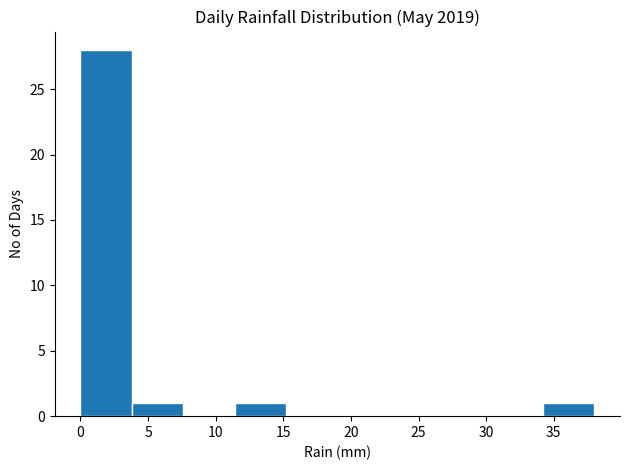

Reading left to right, transcribe this chart: for each bar, give the range it covers on the x-axis and its height. Neither the bar edges nor the heights are printed on the chart, so give them approximately, as read against the axes.

0.0 to 3.8: 28
3.8 to 7.6: 1
7.6 to 11.4: 0
11.4 to 15.2: 1
15.2 to 19.0: 0
19.0 to 22.8: 0
22.8 to 26.6: 0
26.6 to 30.4: 0
30.4 to 34.2: 0
34.2 to 38.0: 1